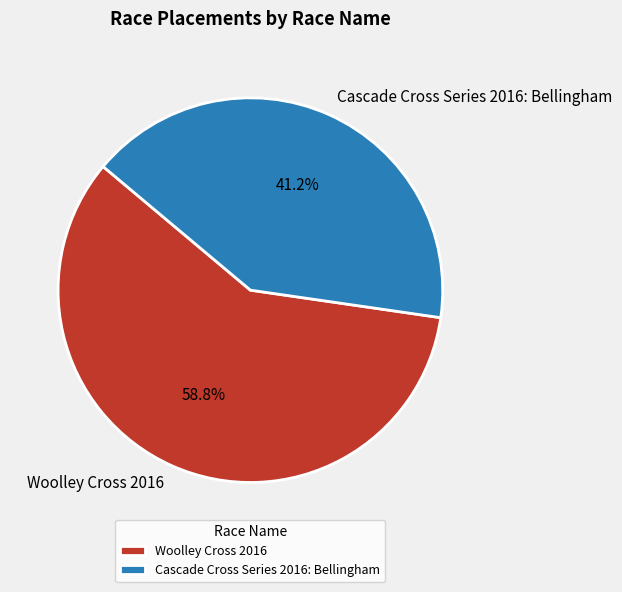

What is the smallest slice in the pie chart?

Cascade Cross Series 2016: Bellingham